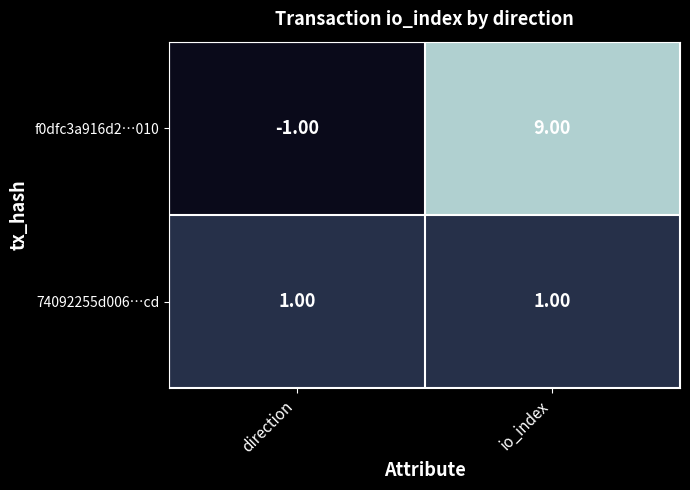

What is the difference between the maximum and minimum values in the f0dfc3a916d2…010 series?

10